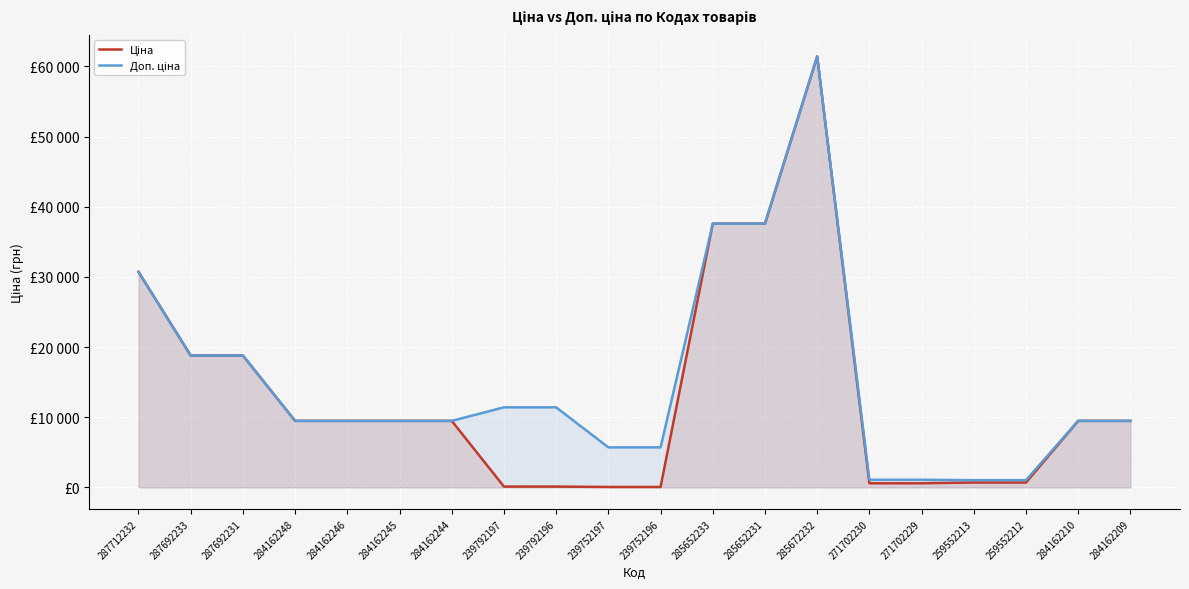

What is the difference between the Ціна values at 285672232 and 271702229?

60844.3